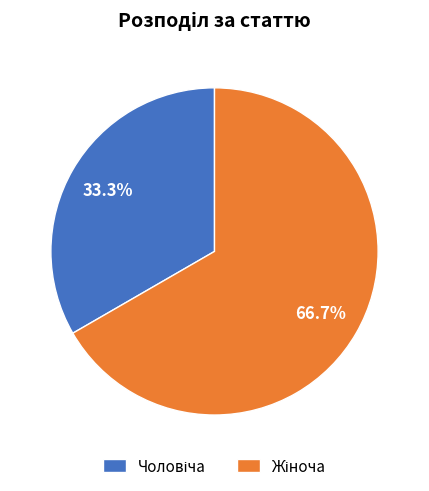

Is there any slice that represents more than half of the pie?

Yes